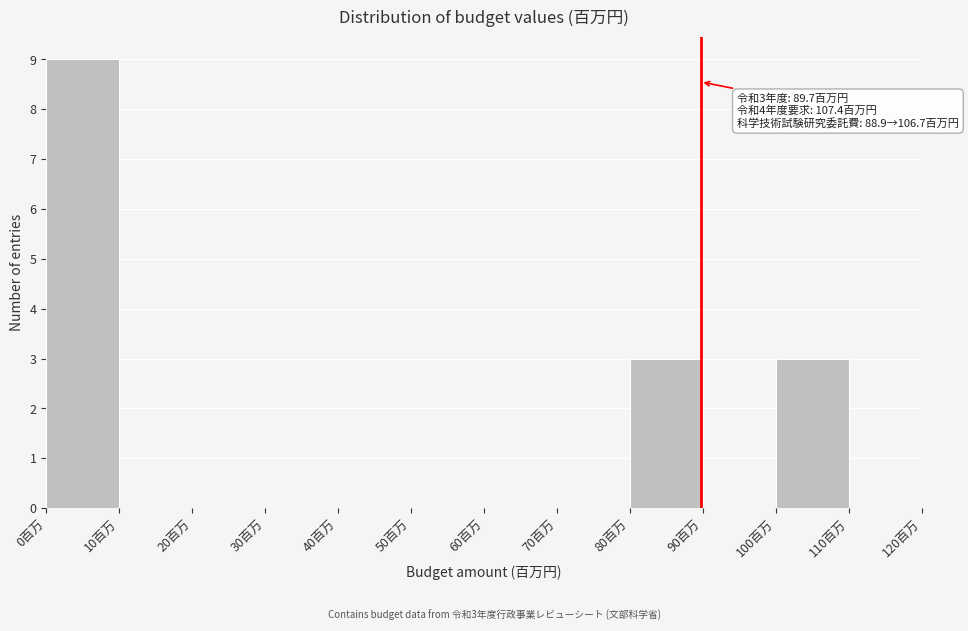

Which range on the x-axis has the tallest bar?

0 to 10